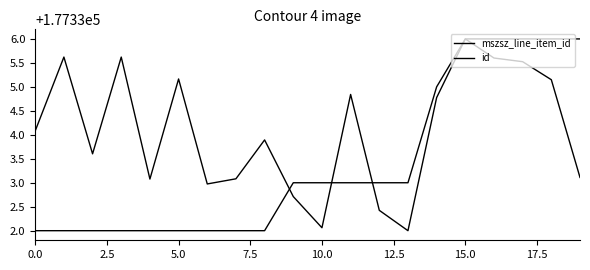

How many lines are shown in the chart?

2